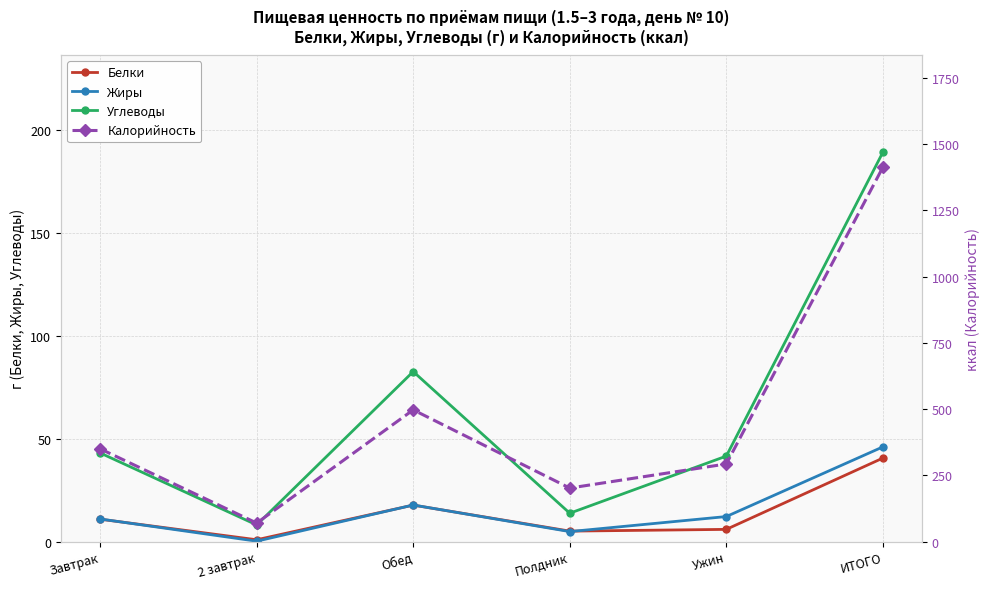

True or false: Белки and Калорийность cross at least once.

False